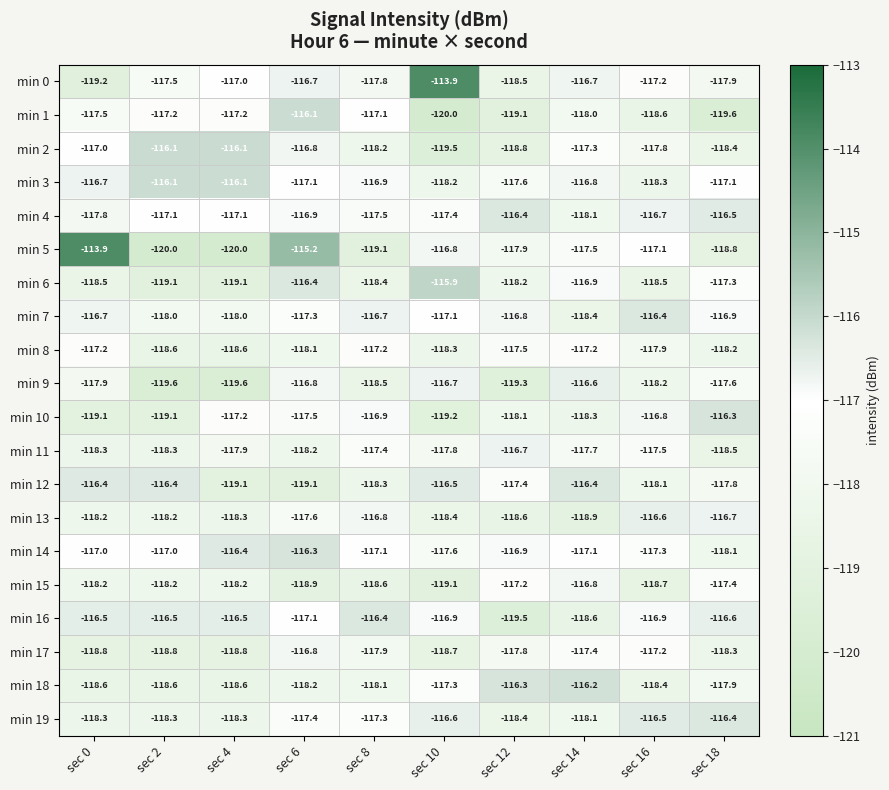

What is the average value of the min 9 series?

-118.1